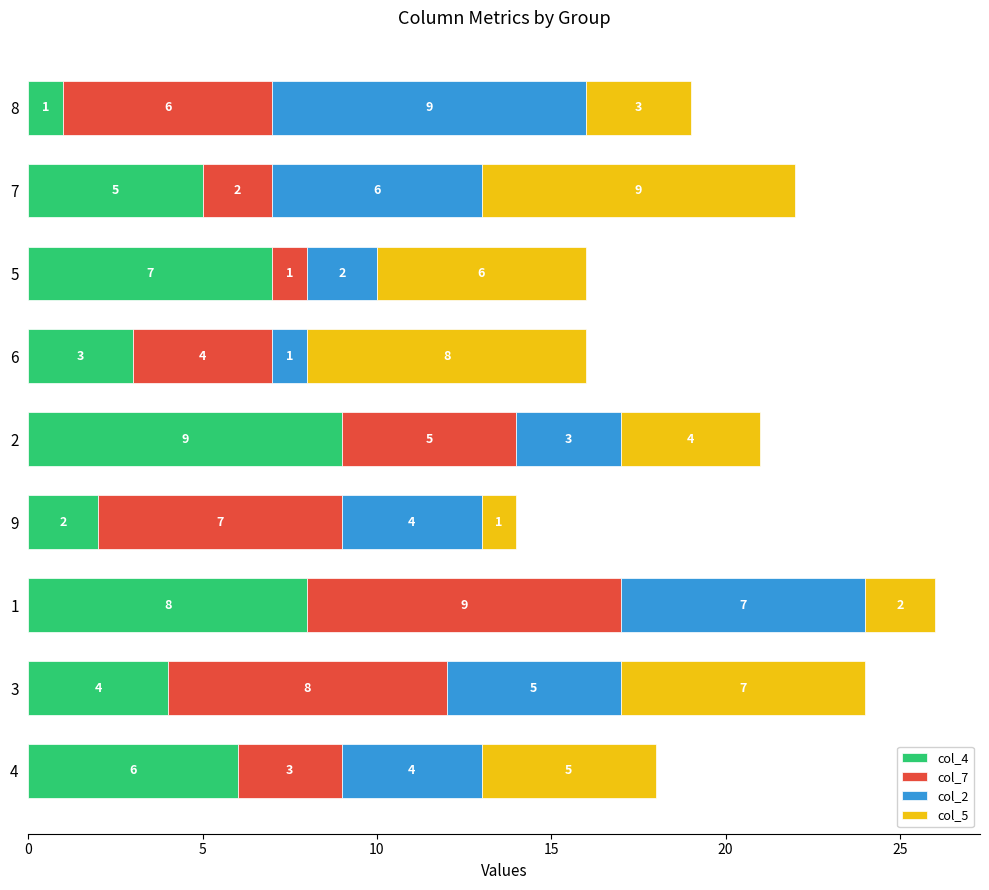

What is the total value across all series at 9?

14